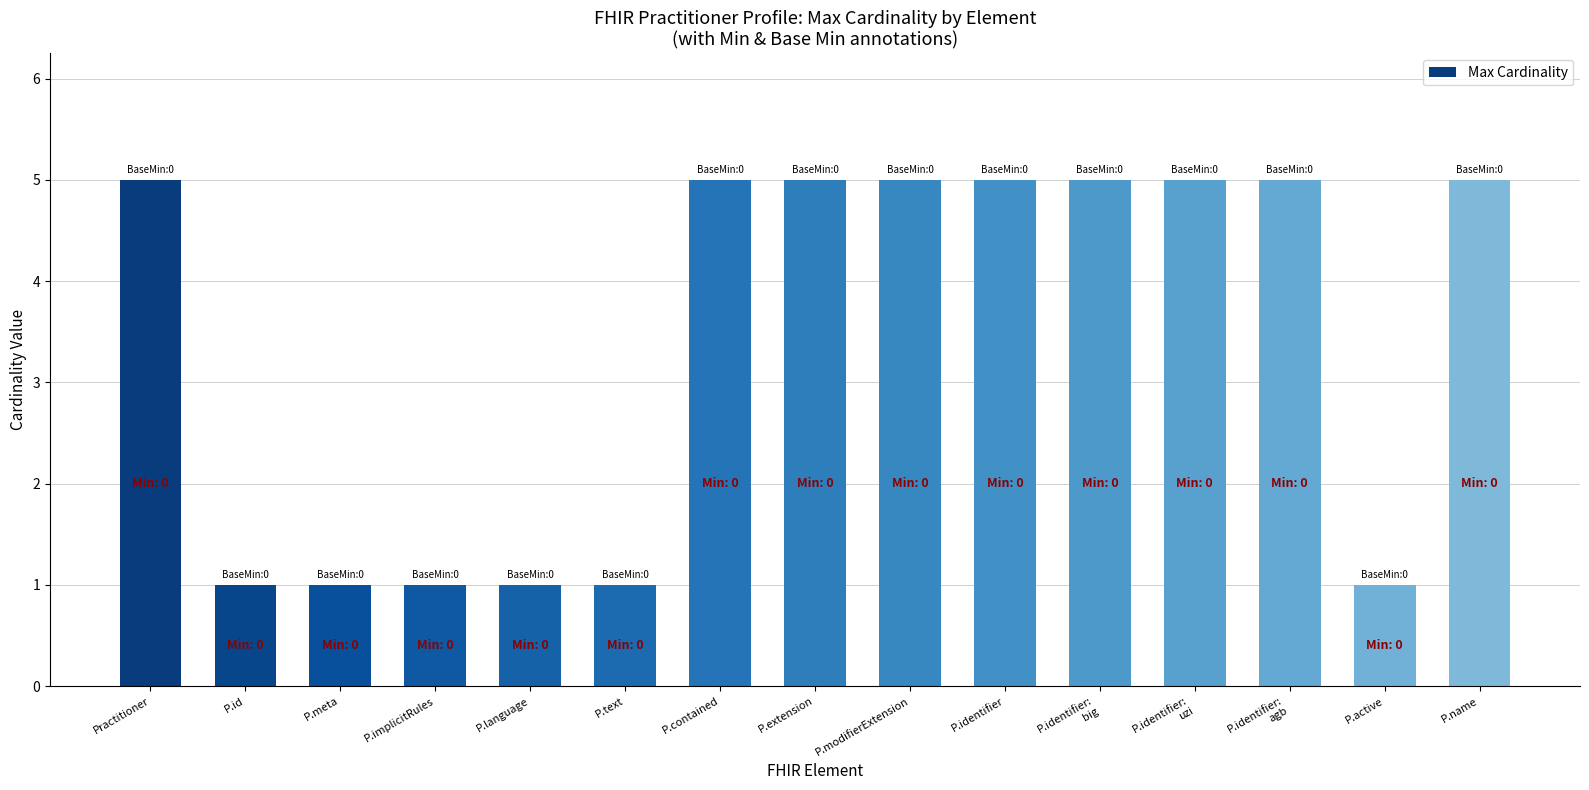

Does the chart contain any negative values?

No